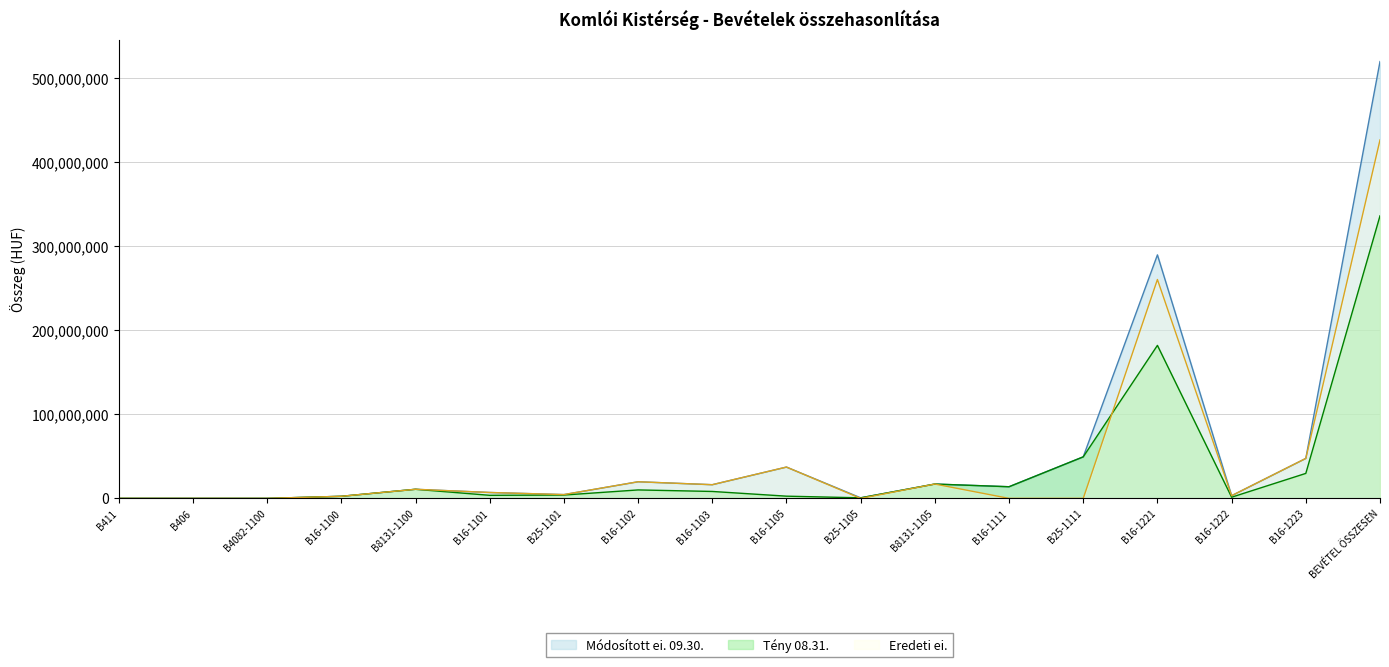

True or false: Eredeti ei. has a value of 7764918 at B25-1101.

False